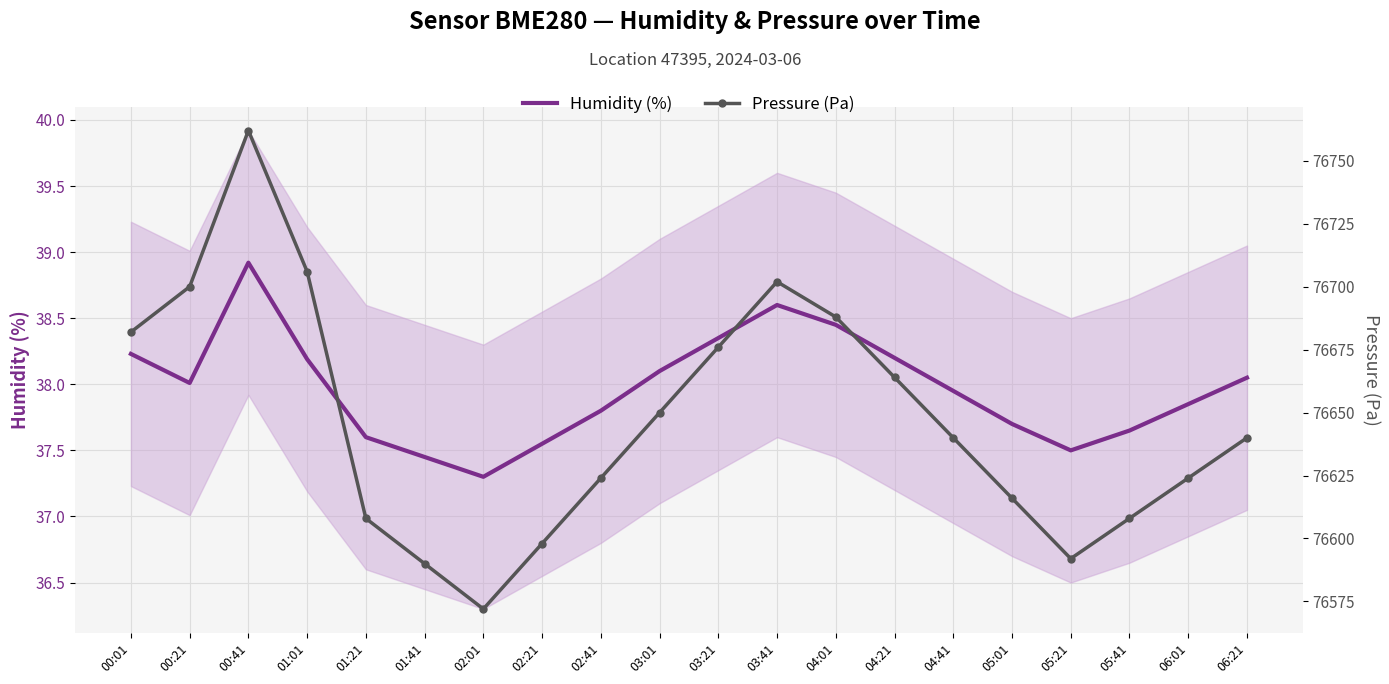

At which label is Humidity (%) closest to 38?

00:21